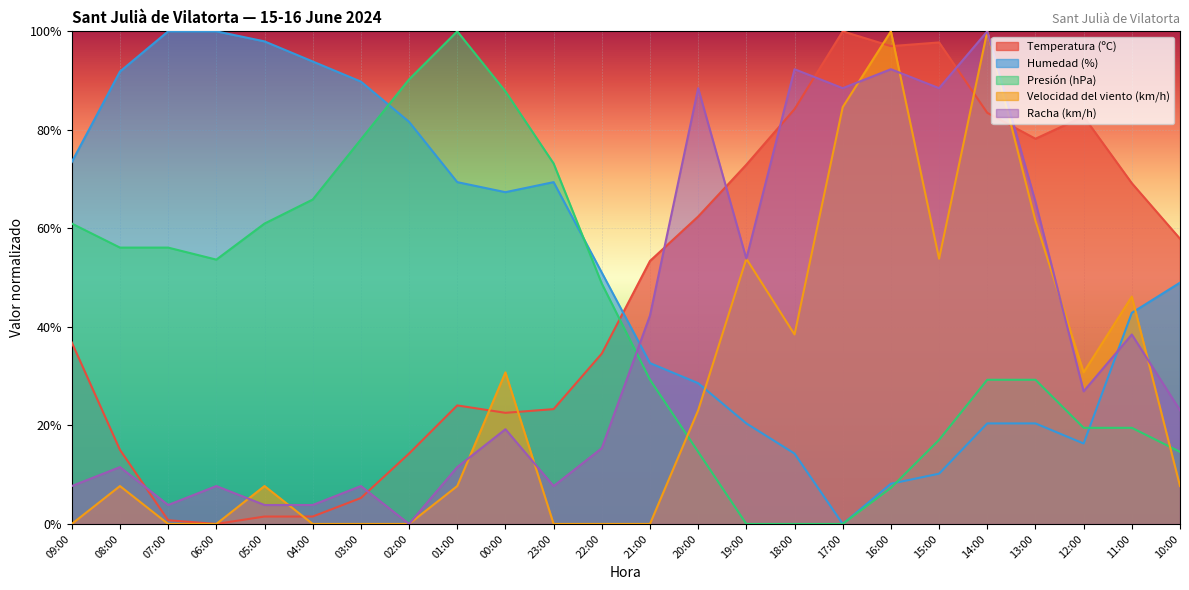

Reading right to left, list all the values displayed in this chart.

Temperatura (ºC): 10:00=57.9	11:00=69.2	12:00=82.7	13:00=78.2	14:00=83.5	15:00=97.7	16:00=97.0	17:00=100.0	18:00=84.2	19:00=72.9	20:00=62.4	21:00=53.4	22:00=34.6	23:00=23.3	00:00=22.6	01:00=24.1	02:00=14.3	03:00=5.3	04:00=1.5	05:00=1.5	06:00=0.0	07:00=0.8	08:00=15.0	09:00=36.8
Humedad (%): 10:00=49.0	11:00=42.9	12:00=16.3	13:00=20.4	14:00=20.4	15:00=10.2	16:00=8.2	17:00=0.0	18:00=14.3	19:00=20.4	20:00=28.6	21:00=32.7	22:00=51.0	23:00=69.4	00:00=67.3	01:00=69.4	02:00=81.6	03:00=89.8	04:00=93.9	05:00=98.0	06:00=100.0	07:00=100.0	08:00=91.8	09:00=73.5
Presión (hPa): 10:00=14.6	11:00=19.5	12:00=19.5	13:00=29.3	14:00=29.3	15:00=17.1	16:00=7.3	17:00=0.0	18:00=0.0	19:00=0.0	20:00=14.6	21:00=29.3	22:00=48.8	23:00=73.2	00:00=87.8	01:00=100.0	02:00=90.2	03:00=78.0	04:00=65.9	05:00=61.0	06:00=53.7	07:00=56.1	08:00=56.1	09:00=61.0
Velocidad del viento (km/h): 10:00=7.7	11:00=46.2	12:00=30.8	13:00=61.5	14:00=100.0	15:00=53.8	16:00=100.0	17:00=84.6	18:00=38.5	19:00=53.8	20:00=23.1	21:00=0.0	22:00=0.0	23:00=0.0	00:00=30.8	01:00=7.7	02:00=0.0	03:00=0.0	04:00=0.0	05:00=7.7	06:00=0.0	07:00=0.0	08:00=7.7	09:00=0.0
Racha (km/h): 10:00=23.1	11:00=38.5	12:00=26.9	13:00=65.4	14:00=100.0	15:00=88.5	16:00=92.3	17:00=88.5	18:00=92.3	19:00=53.8	20:00=88.5	21:00=42.3	22:00=15.4	23:00=7.7	00:00=19.2	01:00=11.5	02:00=0.0	03:00=7.7	04:00=3.8	05:00=3.8	06:00=7.7	07:00=3.8	08:00=11.5	09:00=7.7